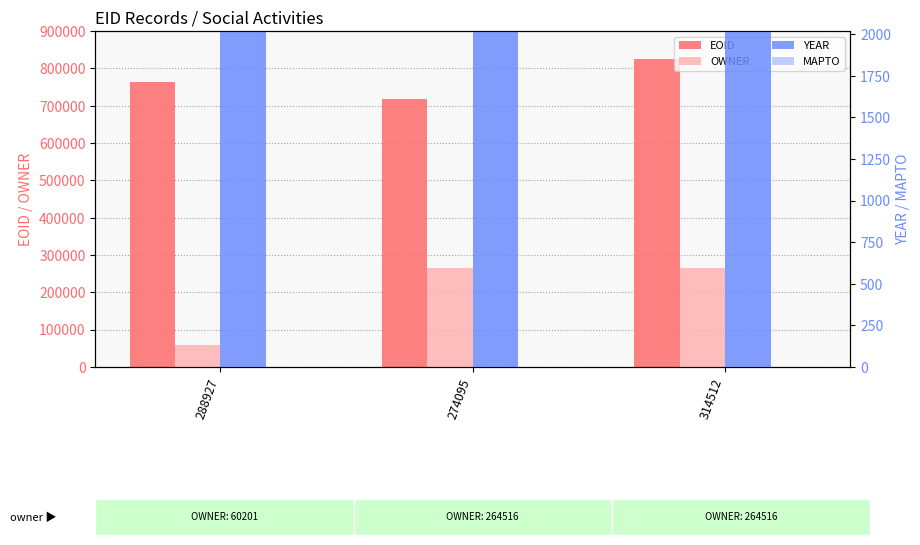

Reading left to right, what are all the values shown in this chart?

EOID: 762100	719094	824431
OWNER: 60201	264516	264516
YEAR: 2014	2014	2014
MAPTO: 0	0	0